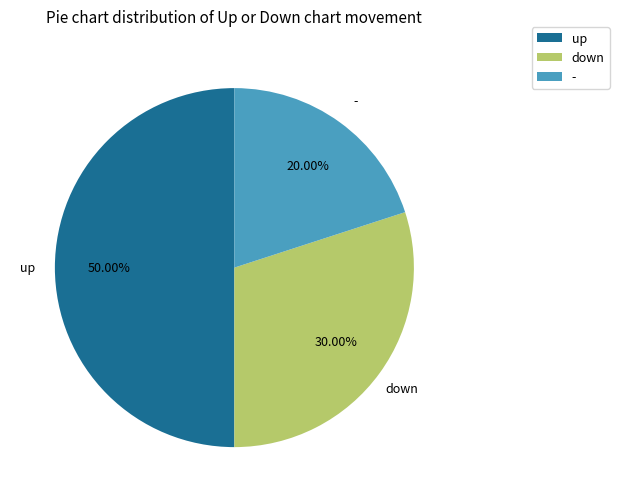

Count the number of slices in the pie.

3